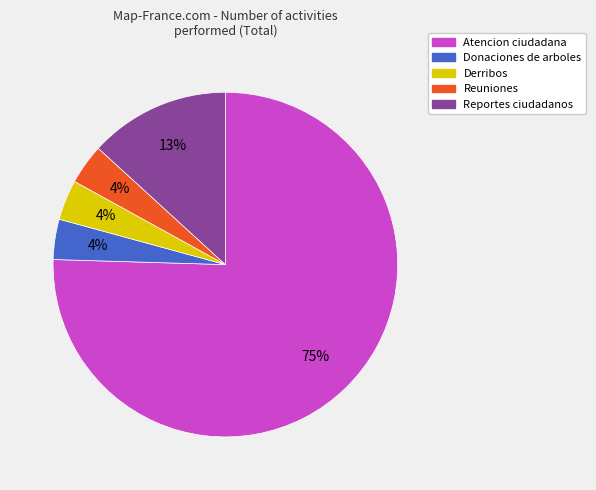

What percentage is the Derribos slice, to the nearest percent?

4%